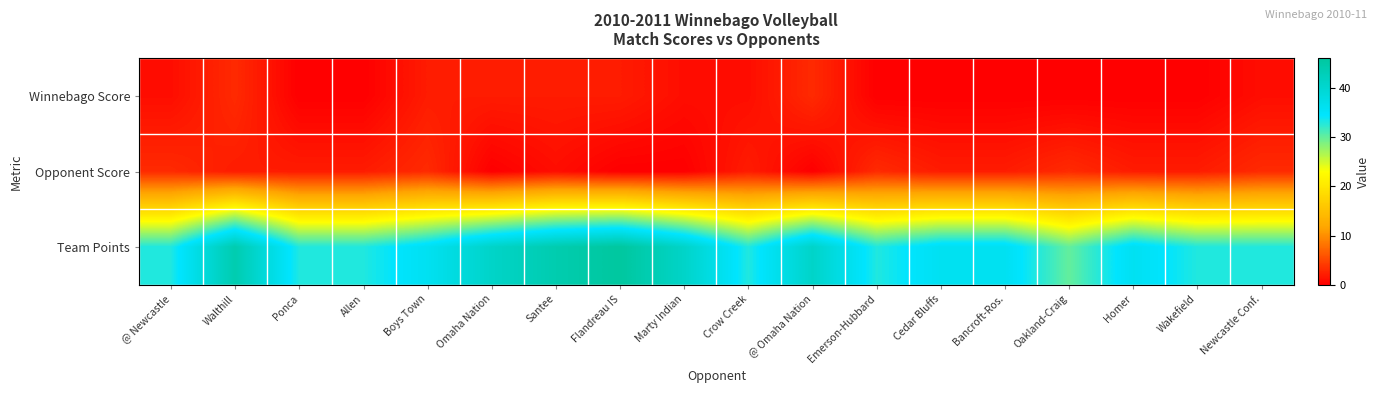

At which category is the sum across all series the highest?

Walthill